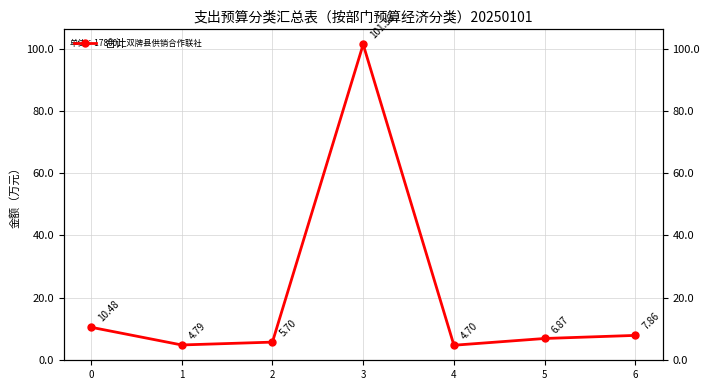

The chart shows a value of 6.3 at 4. True or false?

False